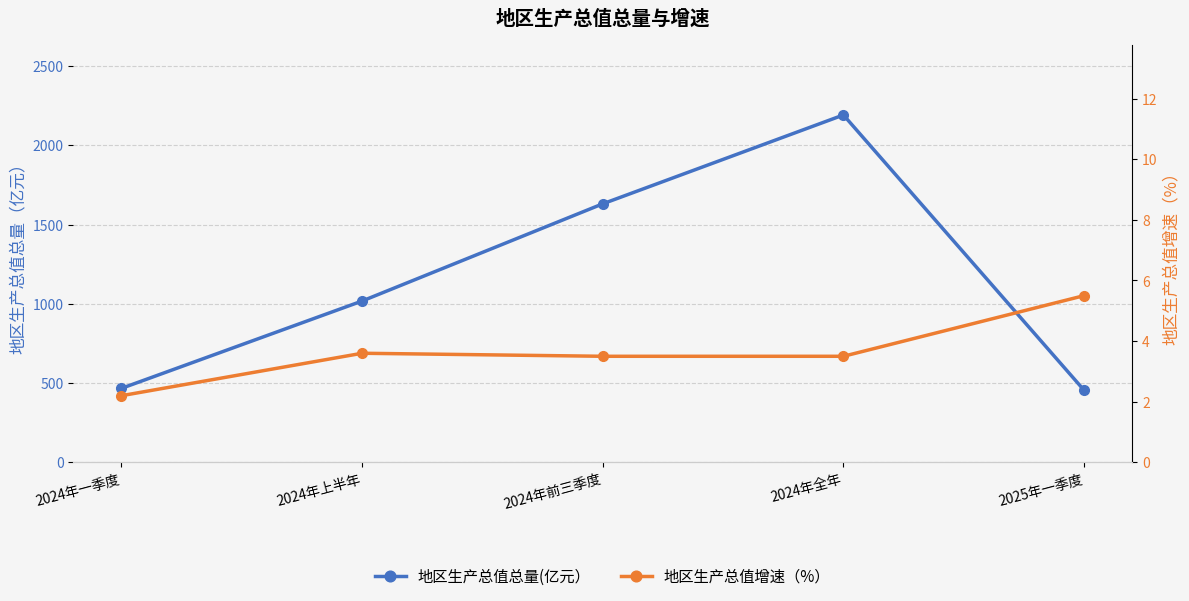

True or false: 地区生产总值总量(亿元） has a value of 602.5 at 2024年前三季度.

False